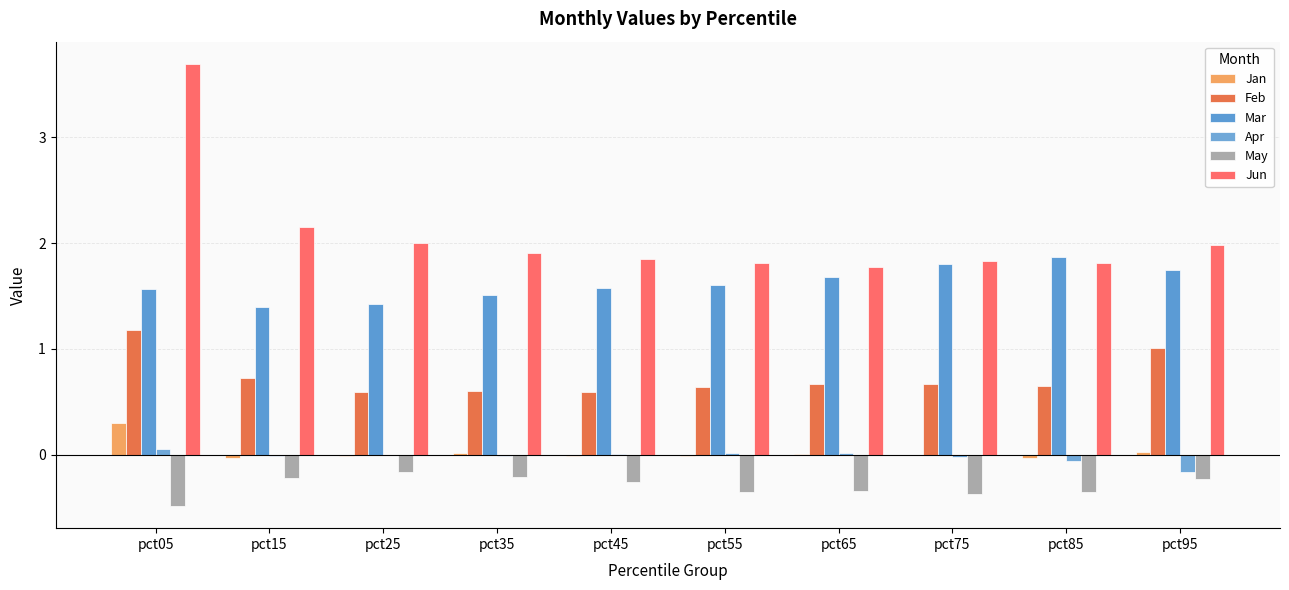

True or false: Mar has a value of 2.0 at pct15.

False